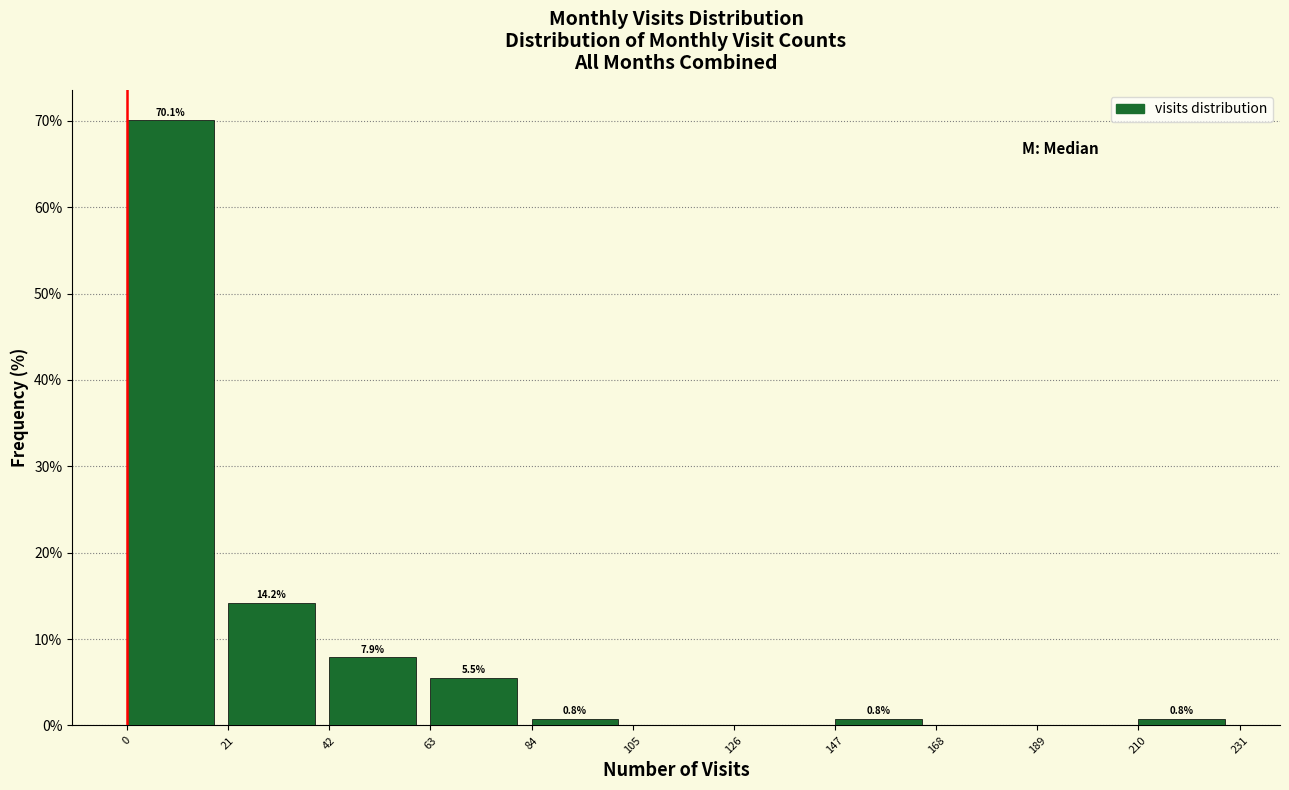

Which range on the x-axis has the tallest bar?

0 to 21